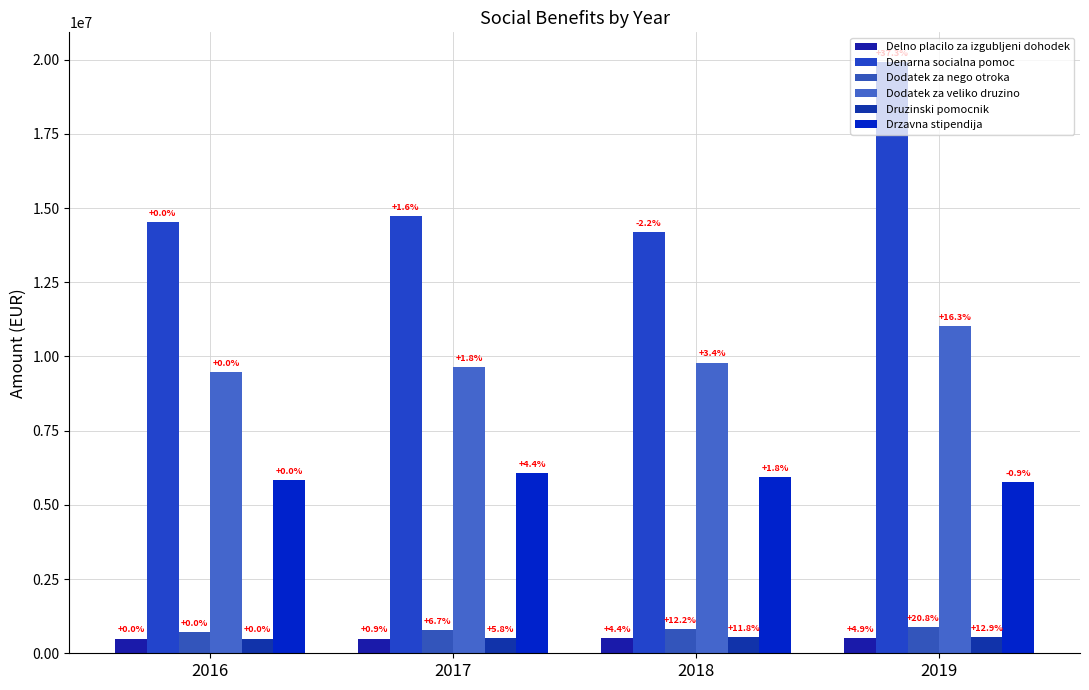

Between 2016 and 2017, which is larger?

2017